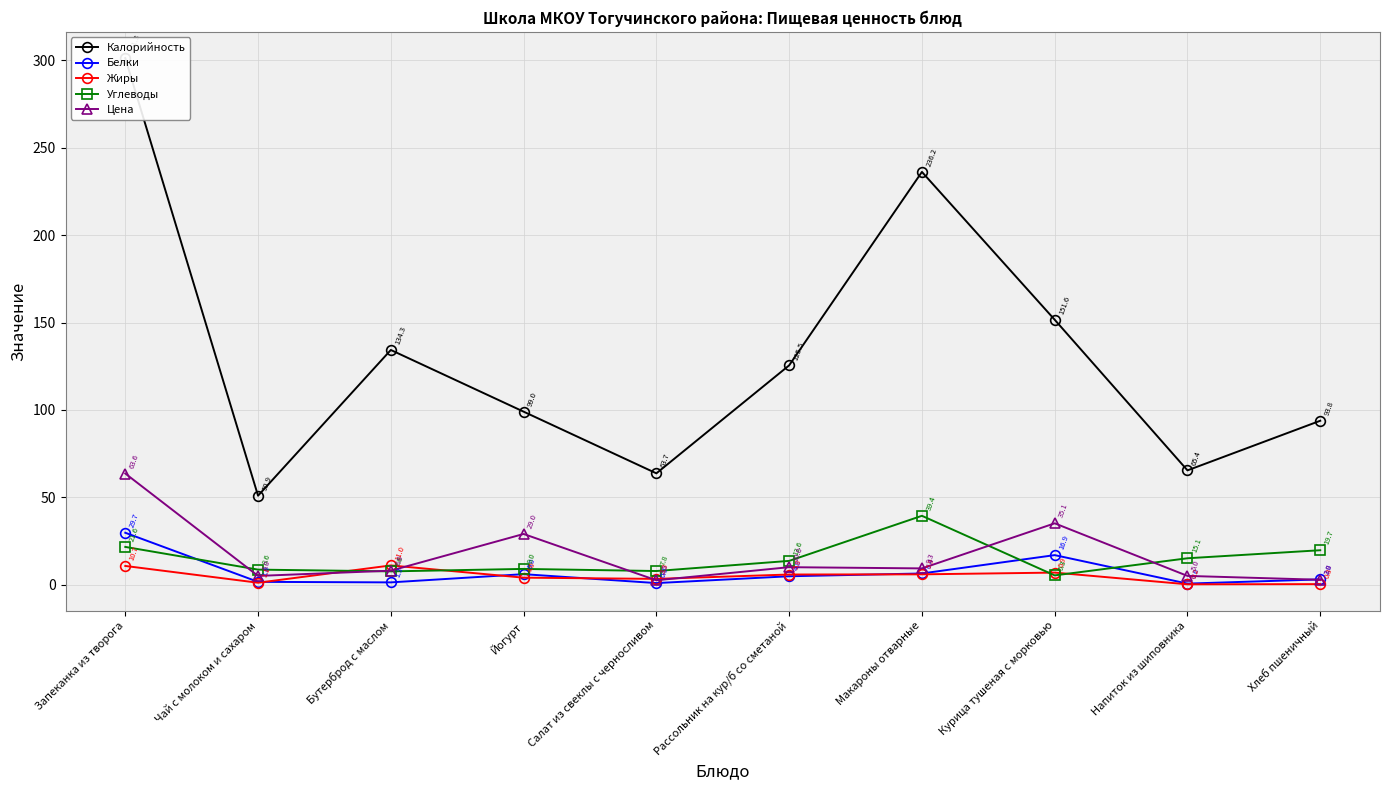

What is the sum of the Калорийность values at Чай с молоком и сахаром and Йогурт?

149.9